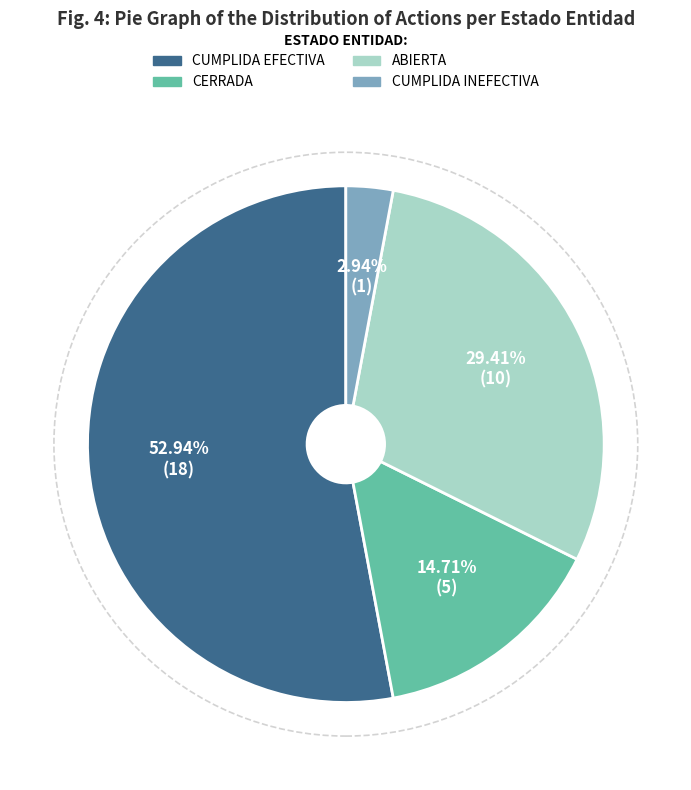

Is there any slice that represents more than half of the pie?

Yes